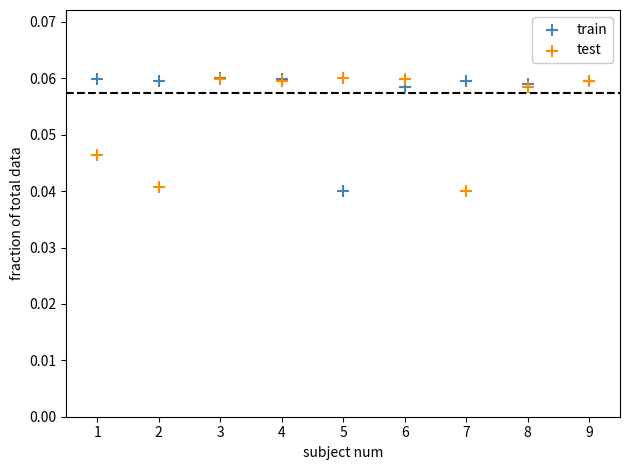

What are all the series names shown in the legend?

train, test